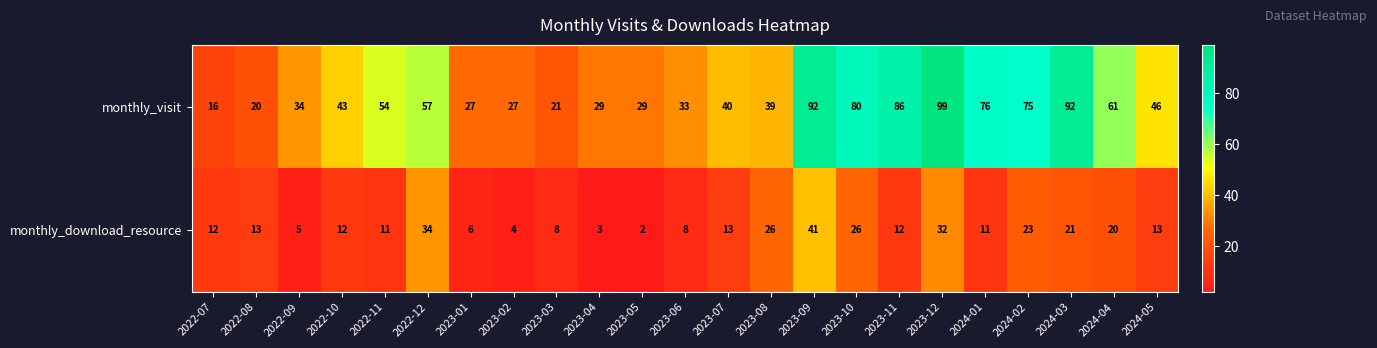

What is the total value across all series at 2022-11?

65